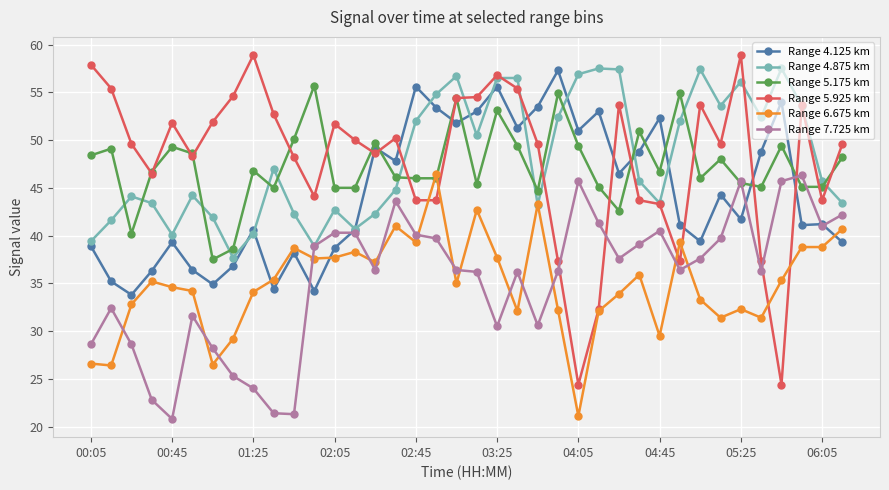

What is the maximum value for Range 4.875 km?

57.5